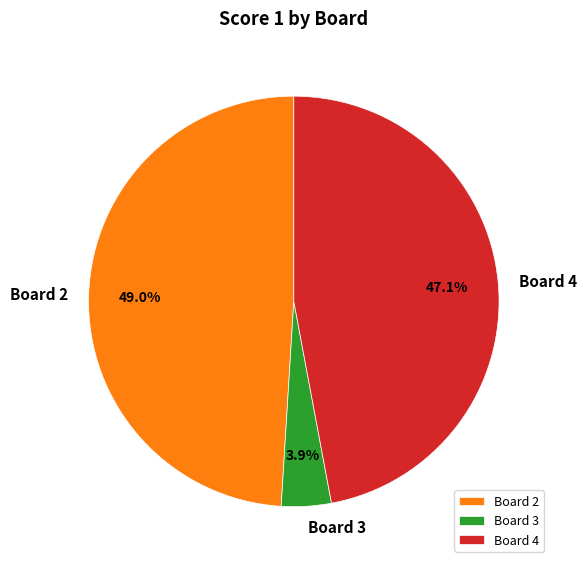

To the nearest percent, what portion does Board 3 represent?

4%